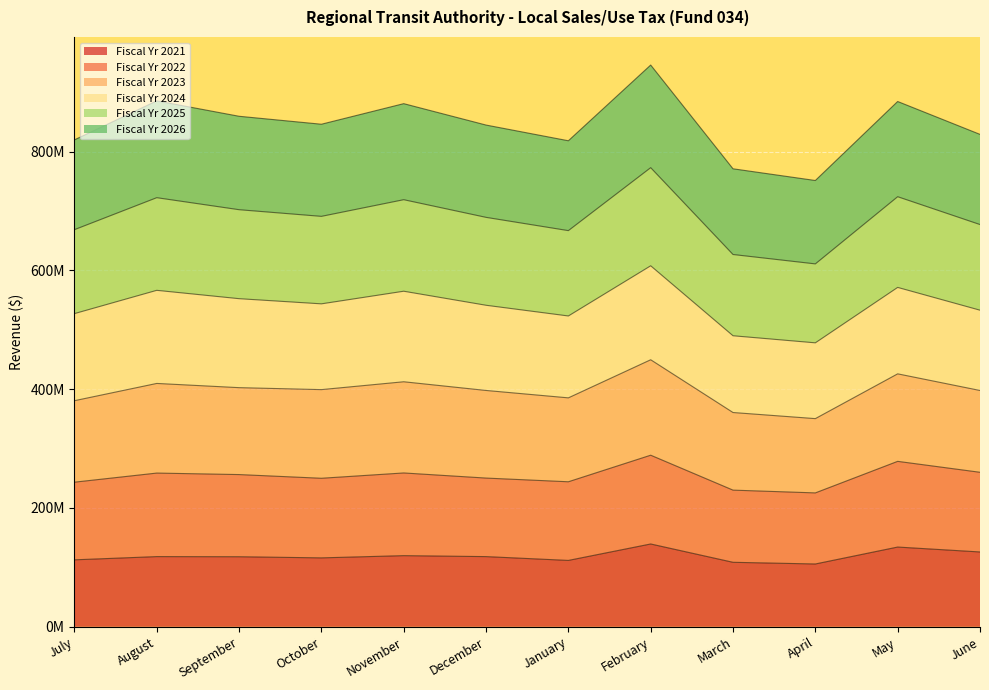

What is the value of the Fiscal Yr 2021 point at the 4th from the left?

115995995